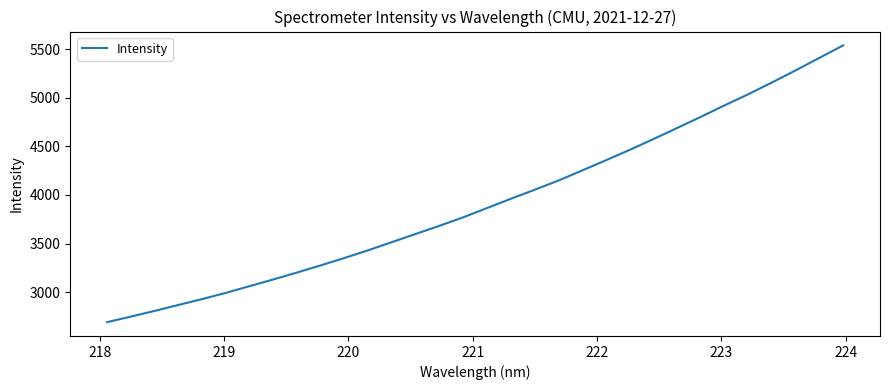

What is the minimum value shown in the chart?

2691.1